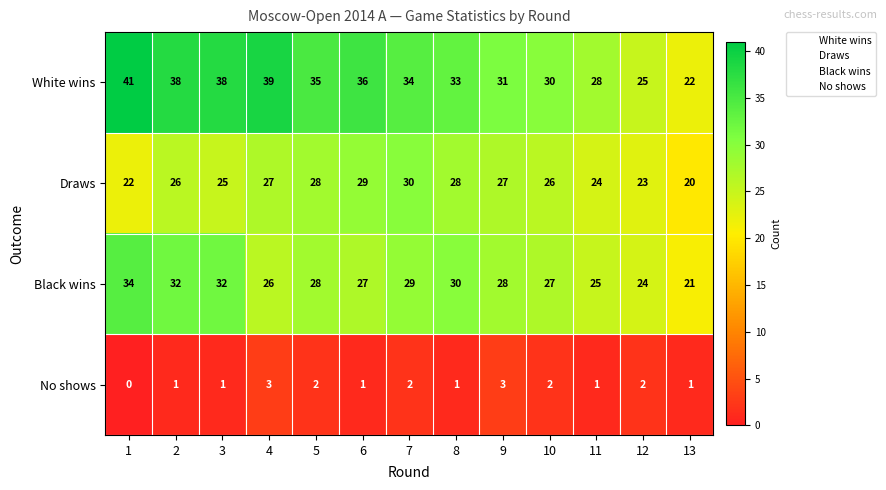

What value does the Black wins series have at 8, to the nearest 10?

30